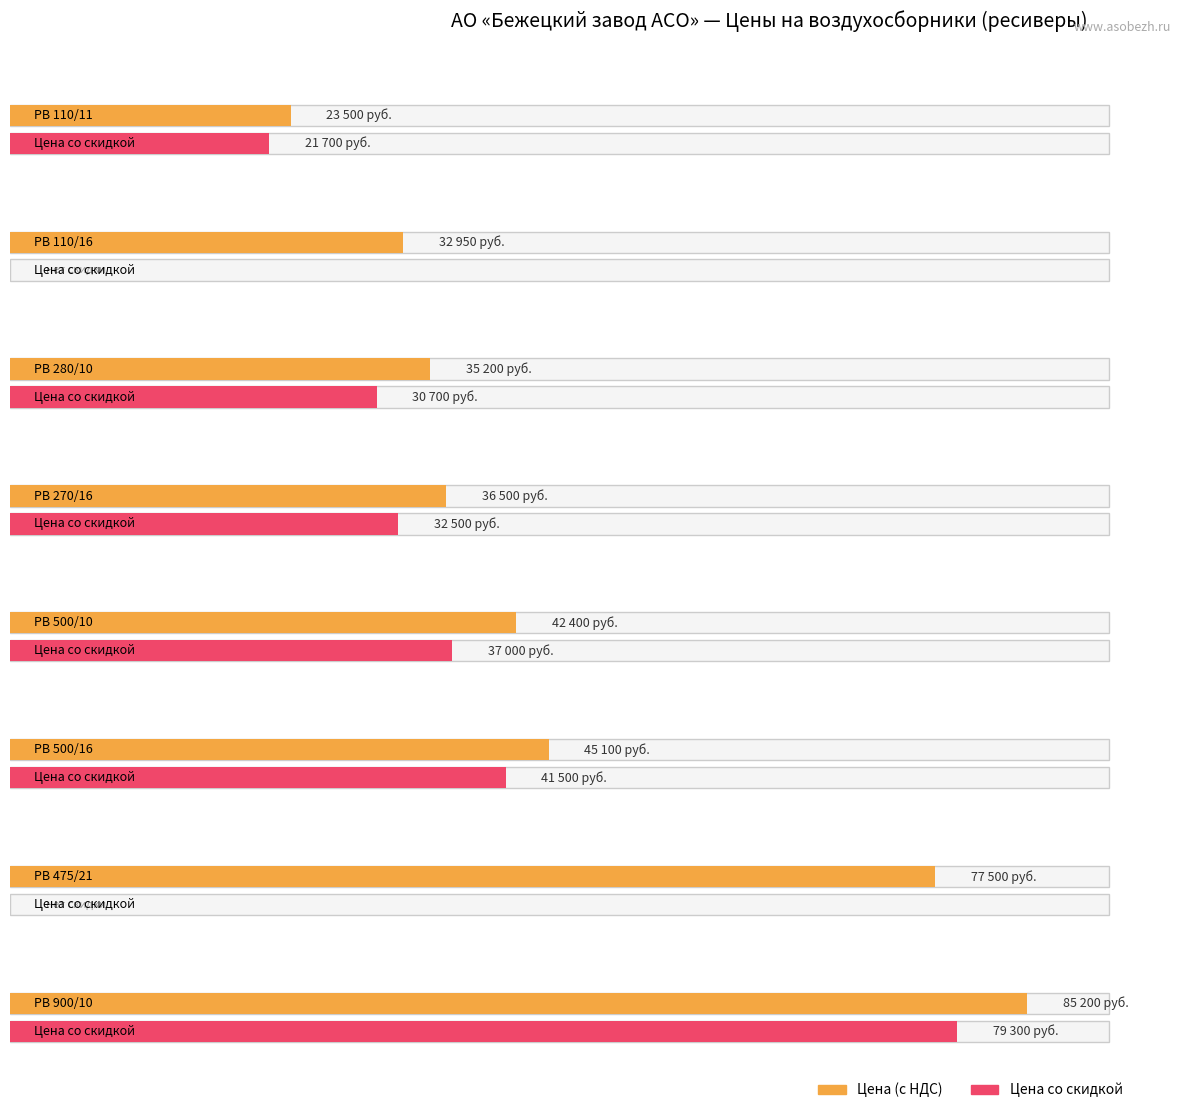

The value of Цена (с НДС) at РВ 110/11 is 35757. True or false?

False